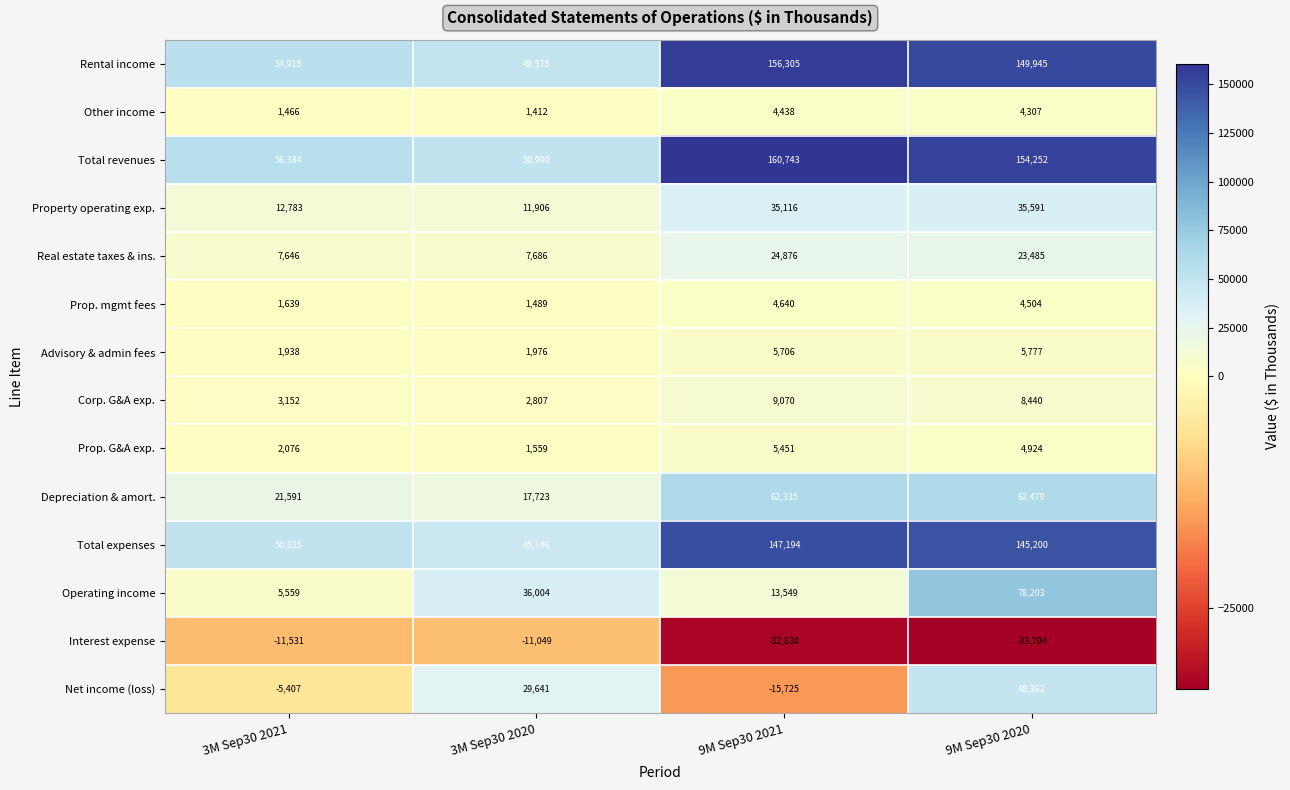

Rank the series at 3M Sep30 2020 from lowest to highest value.

Interest expense, Other income, Prop. mgmt fees, Prop. G&A exp., Advisory & admin fees, Corp. G&A exp., Real estate taxes & ins., Property operating exp., Depreciation & amort., Net income (loss), Operating income, Total expenses, Rental income, Total revenues